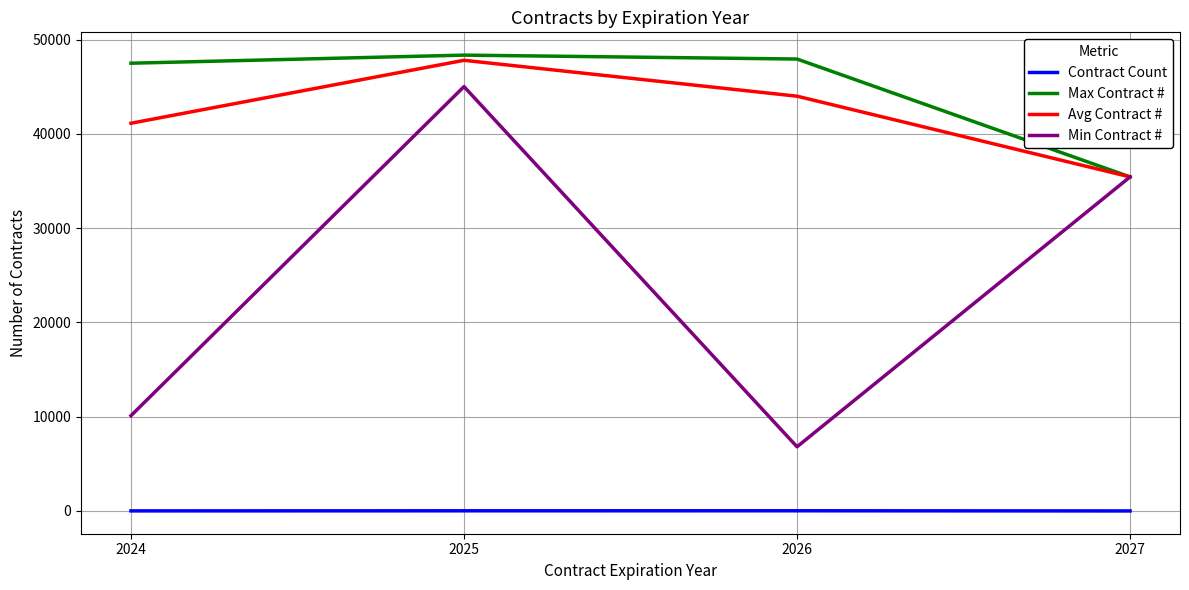

What is the difference between the second highest and second lowest values in the Contract Count series?

9.0